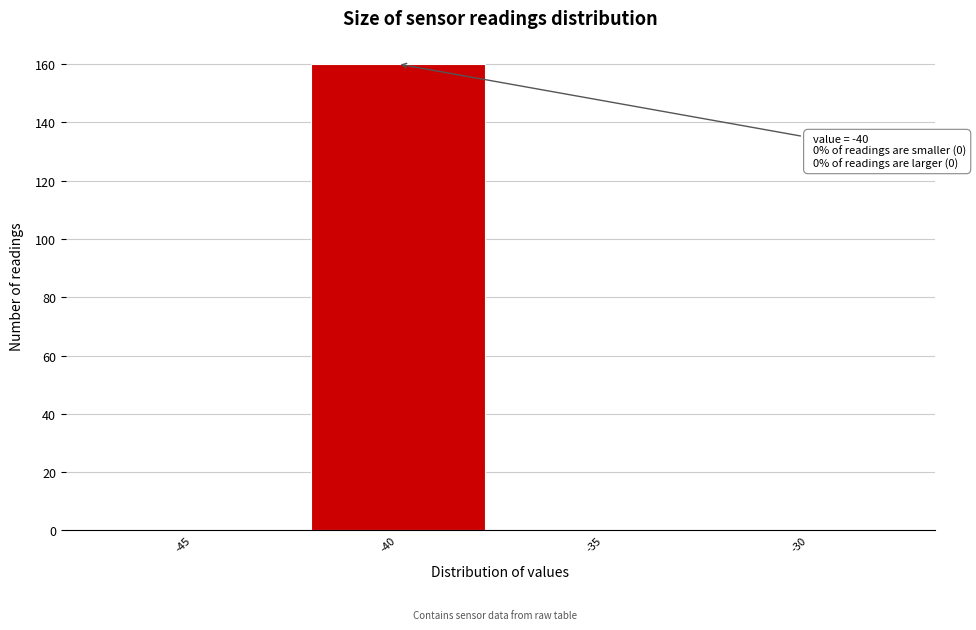

Reading right to left, extract all data points from this chart.

-30=0	-35=0	-40=160	-45=0